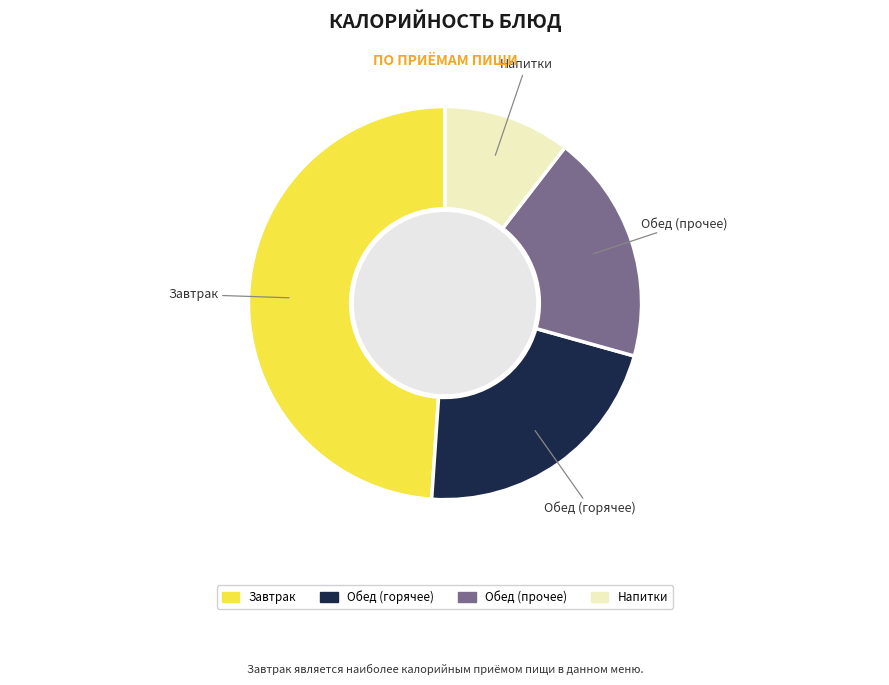

Is there a majority slice in this chart?

No